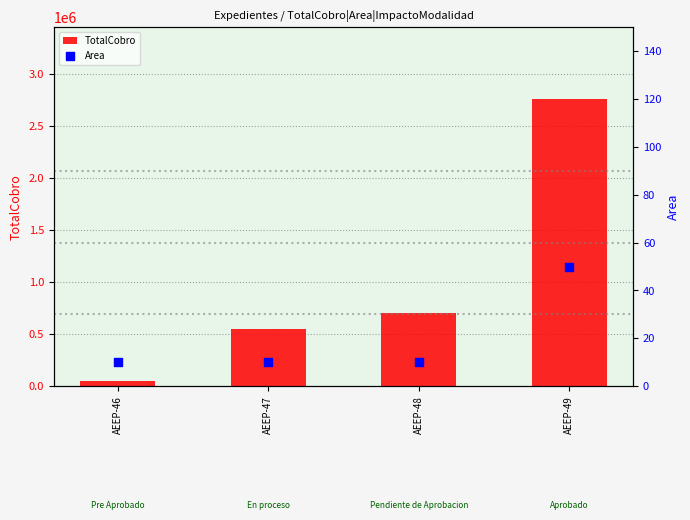

Is the value of Area at AEEP-47 greater than the value of TotalCobro at AEEP-48?

No